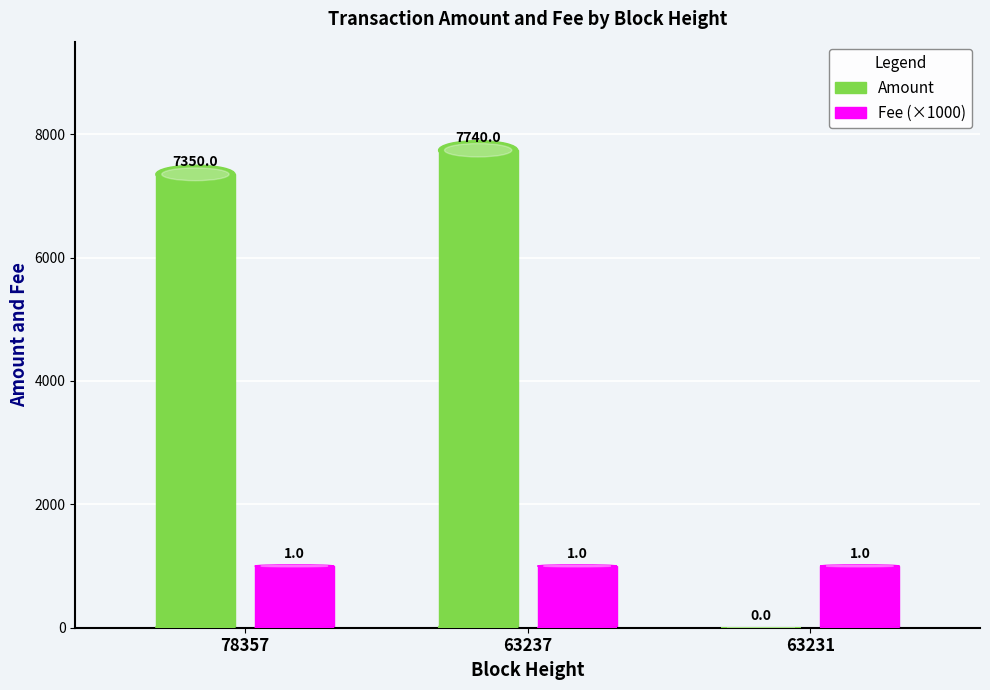

Is it true that Fee equals 2 at 63231?

False